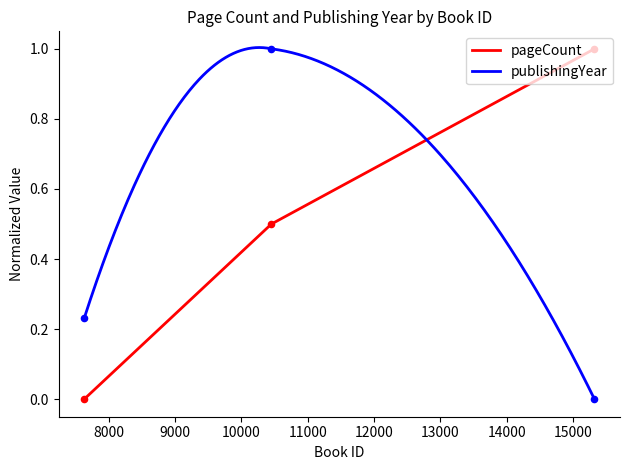

Which series contains the lowest Y value?

pageCount